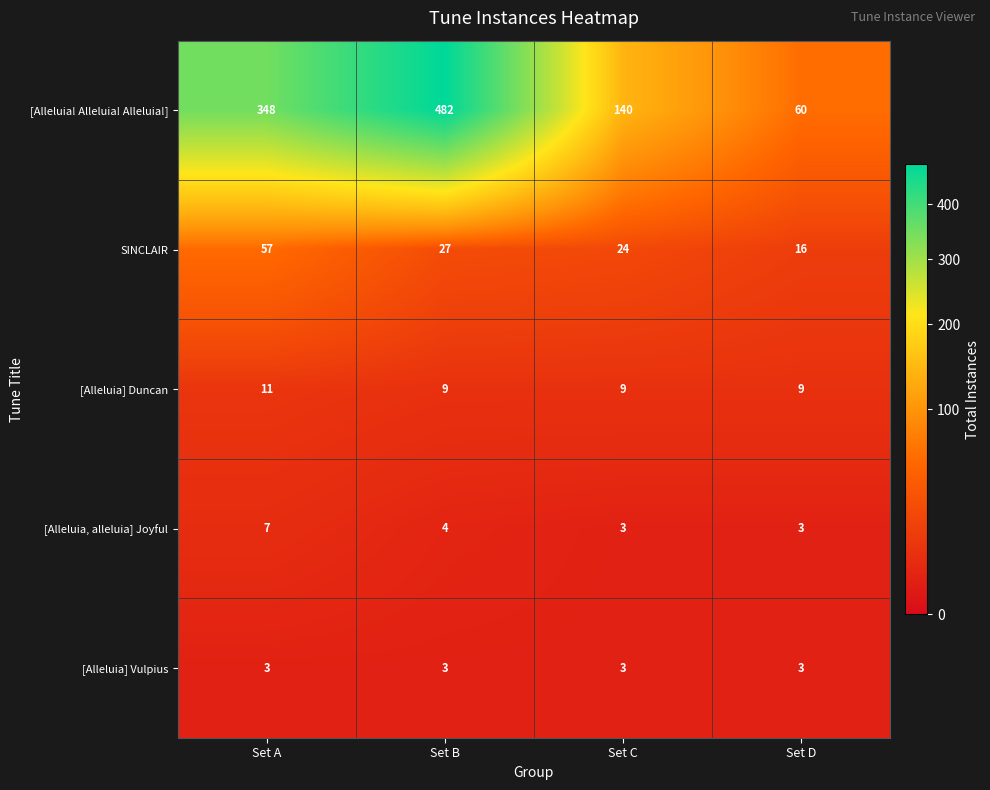

Is it true that [Alleluia] Duncan equals 3 at Set D?

False